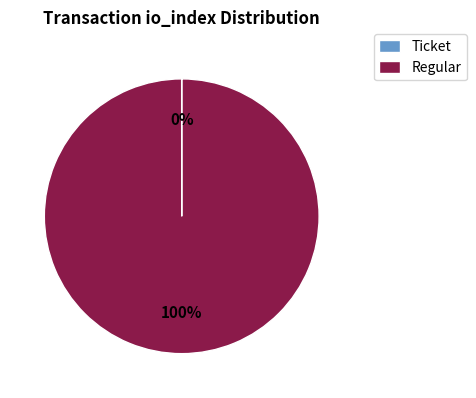

Which category accounts for the majority?

Regular